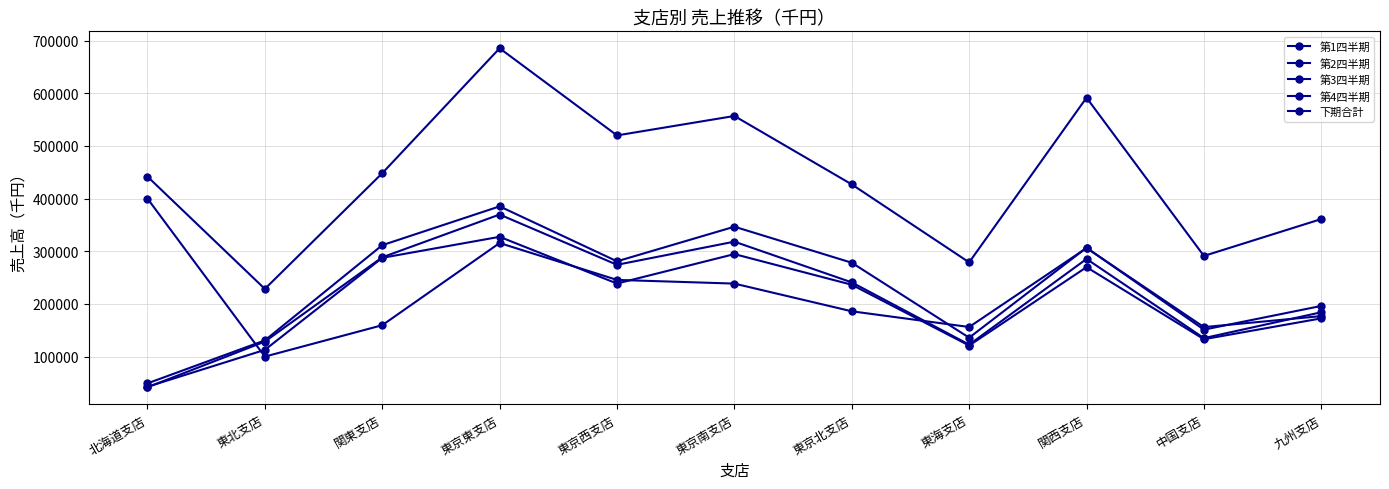

Does the chart have visible grid lines?

Yes